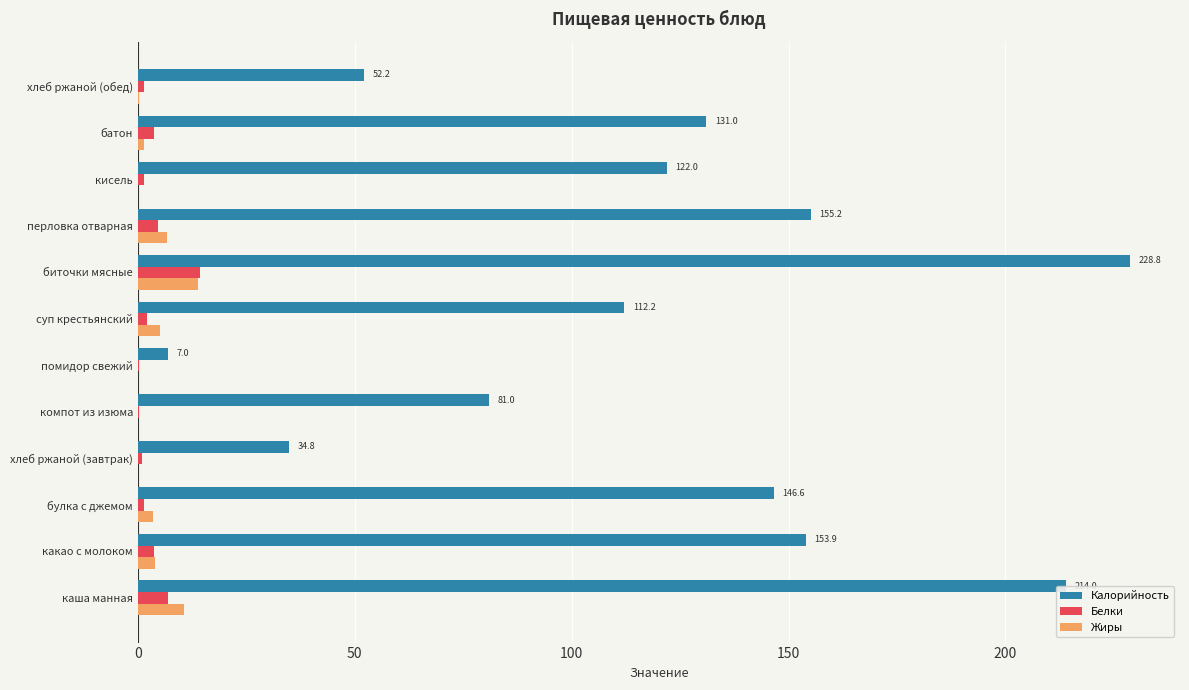

Is it true that Жиры equals 5.1 at суп крестьянский?

True